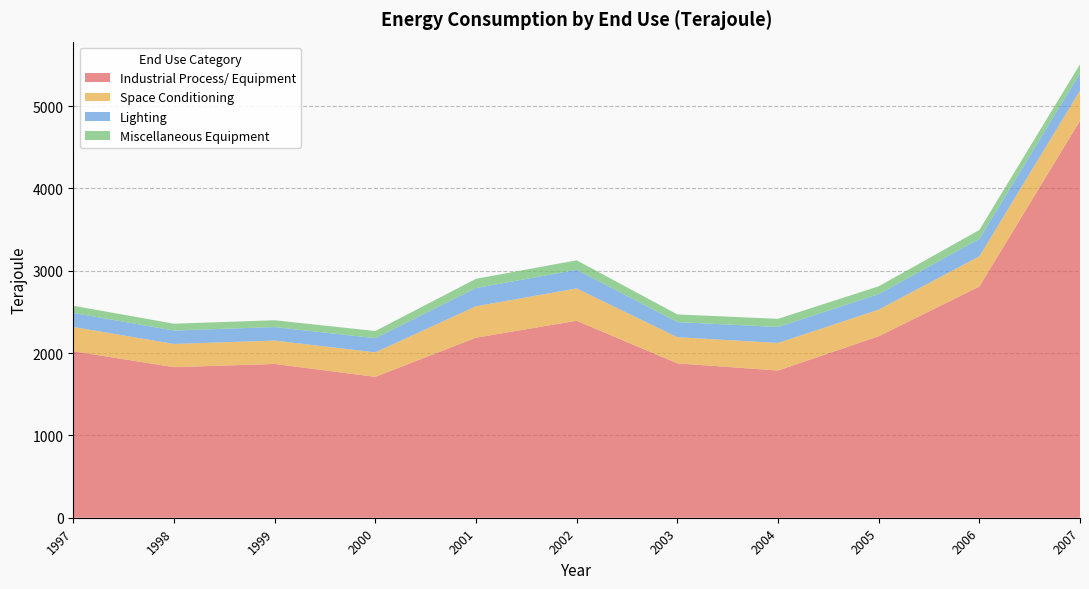

Reading left to right, what are all the values shown in this chart?

Industrial Process/ Equipment: 1997=2022	1998=1829	1999=1868	2000=1711	2001=2187	2002=2393	2003=1875	2004=1788	2005=2204	2006=2808	2007=4822
Space Conditioning: 1997=295	1998=282	1999=284	2000=298	2001=382	2002=392	2003=318	2004=335	2005=324	2006=367	2007=366
Lighting: 1997=171	1998=163	1999=164	2000=172	2001=221	2002=227	2003=184	2004=194	2005=188	2006=212	2007=212
Miscellaneous Equipment: 1997=87	1998=83	1999=83	2000=87	2001=112	2002=115	2003=93	2004=99	2005=95	2006=108	2007=108